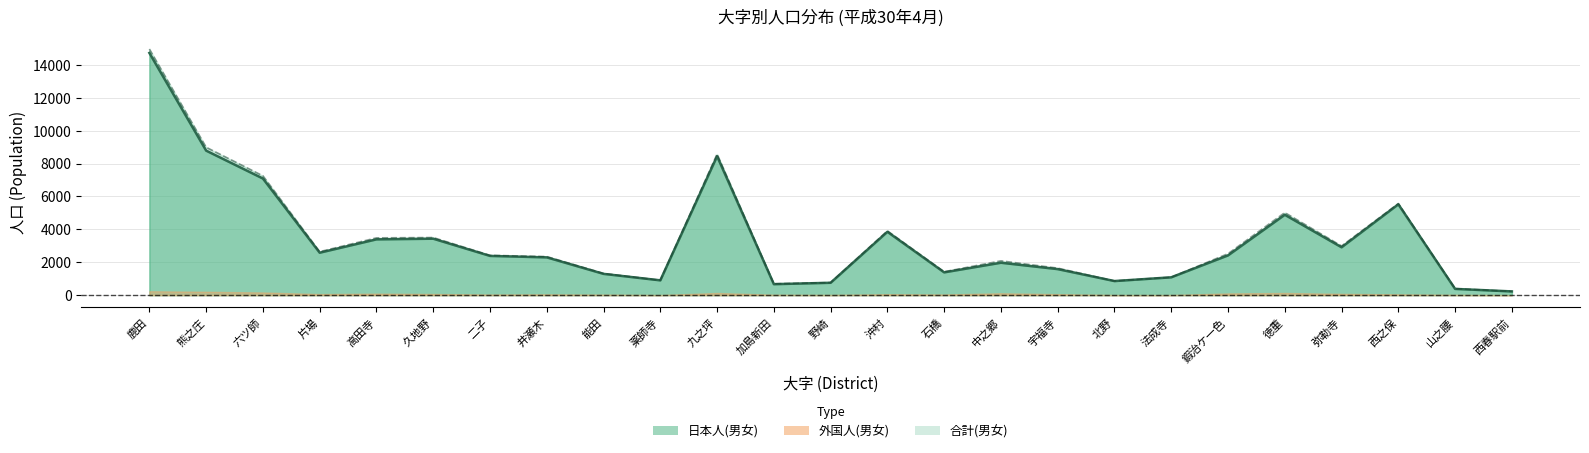

What is the spread (max minus min) of values at 徳重?

133